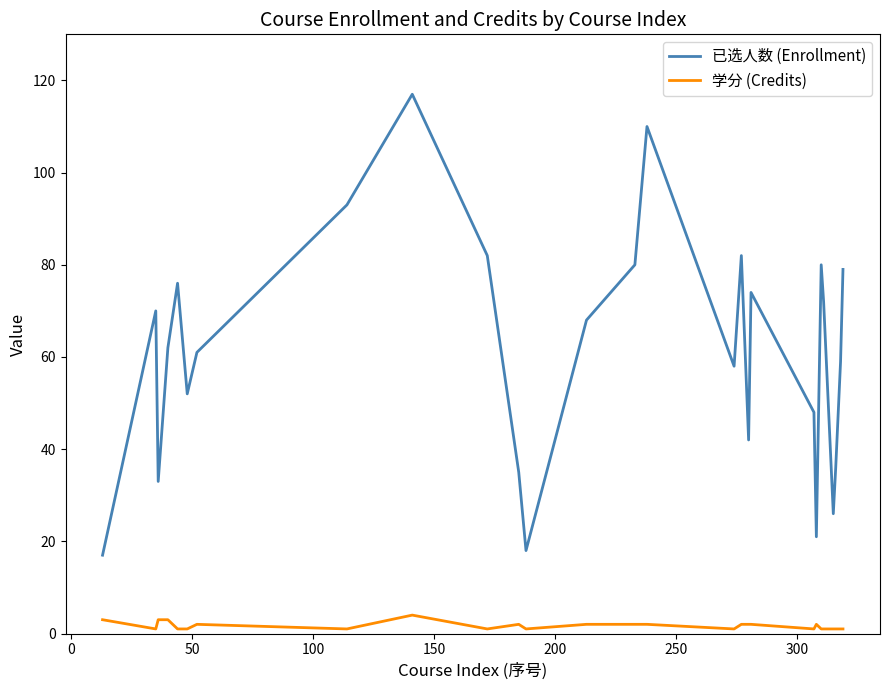

Which series has the largest total across all categories?

已选人数 (Enrollment)